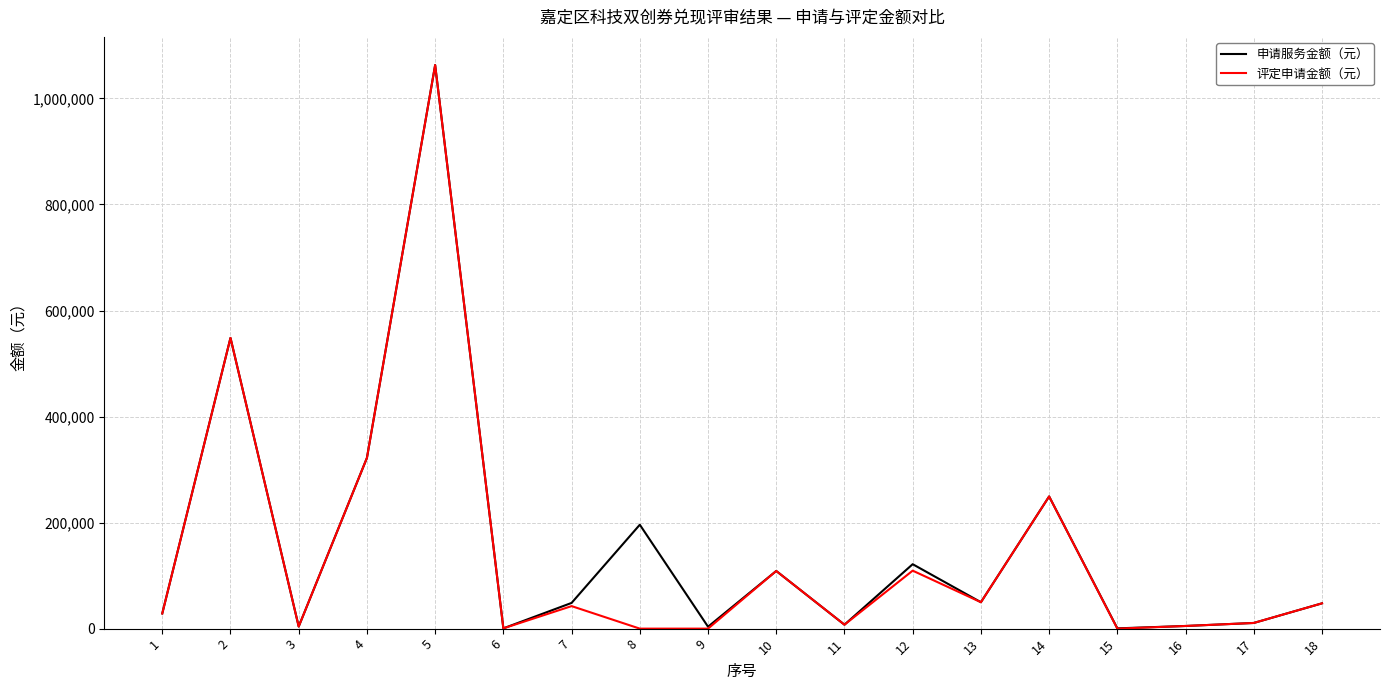

Between 7 and 14, which series saw the biggest shift?

评定申请金额（元）